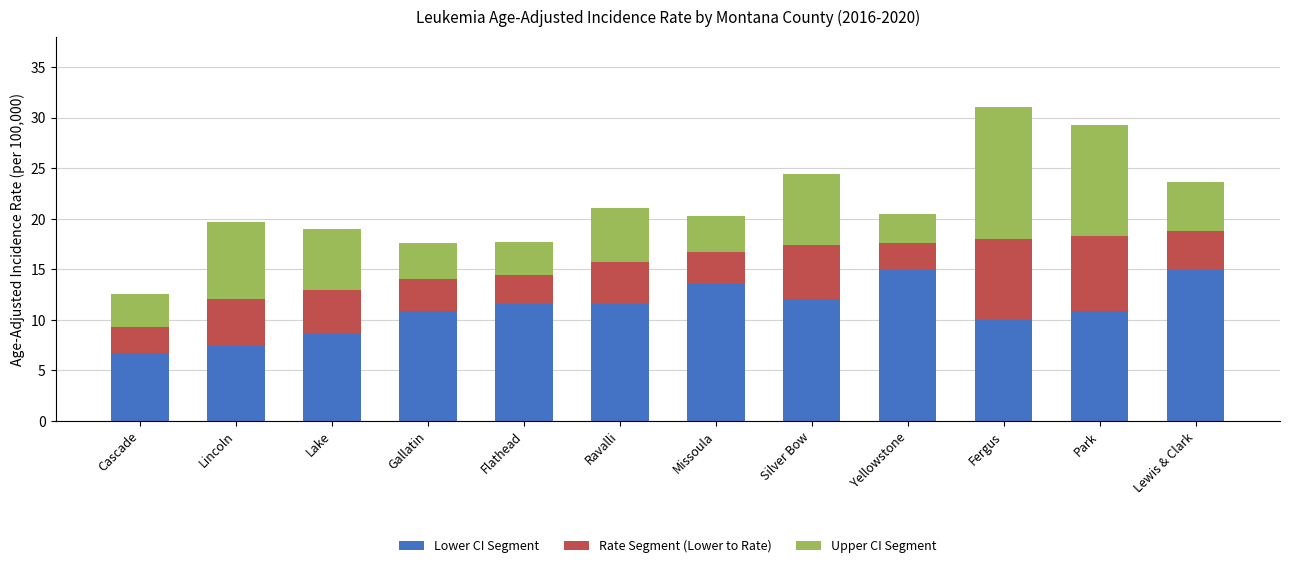

What is the average value of the Lower CI Segment series?

11.1